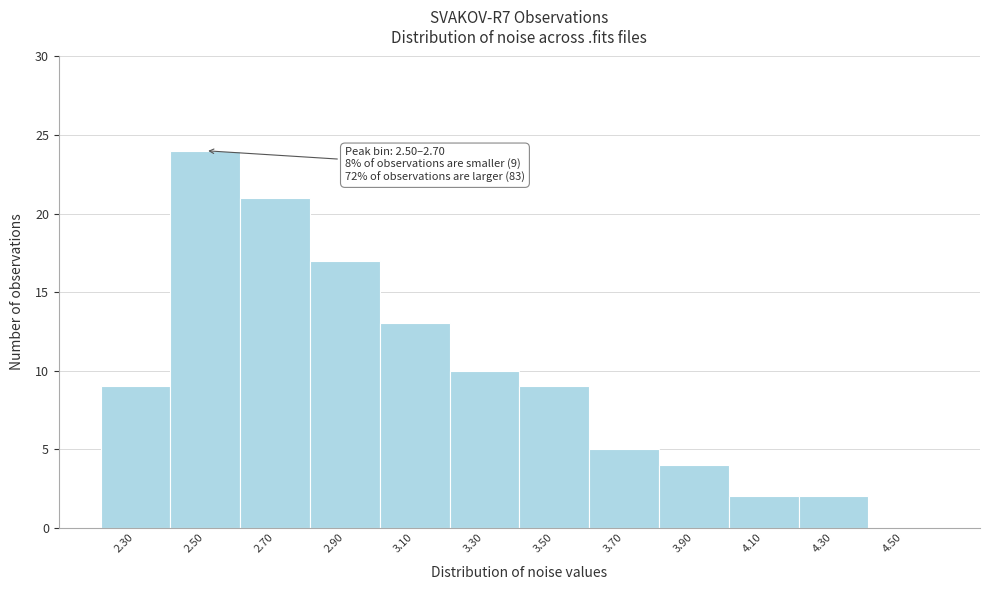

Reading right to left, transcribe all the data shown in this chart.

4.50=0	4.30=2	4.10=2	3.90=4	3.70=5	3.50=9	3.30=10	3.10=13	2.90=17	2.70=21	2.50=24	2.30=9